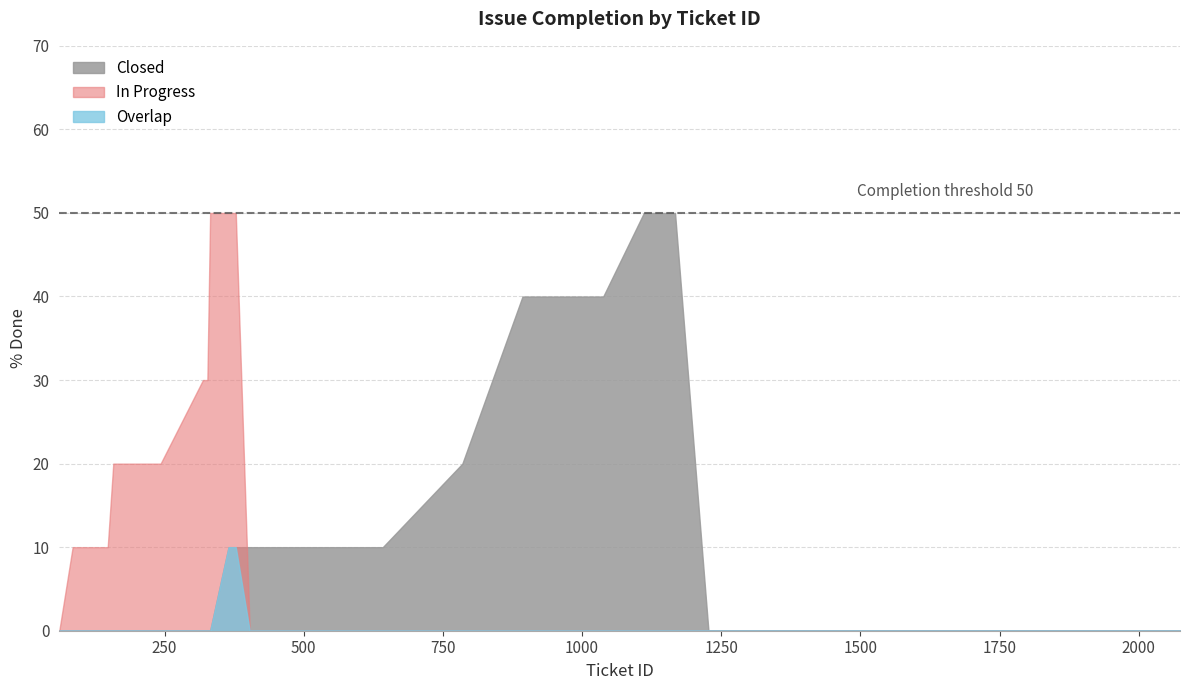

Which series has the widest spread of values?

Closed